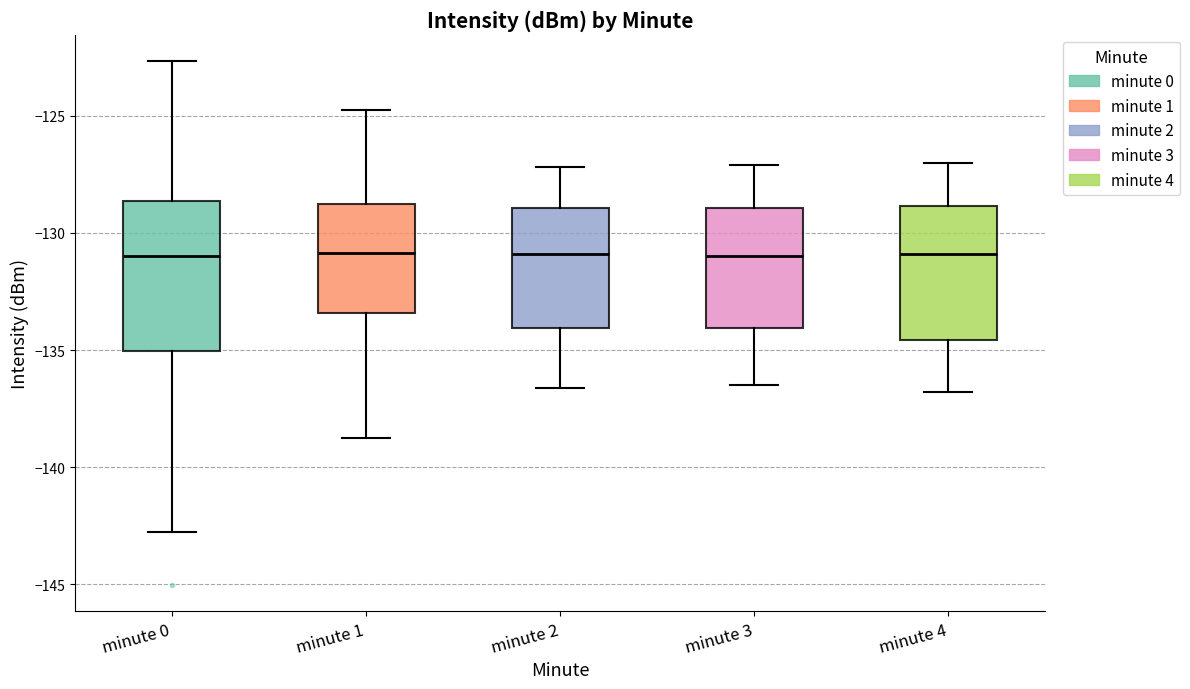

Reading left to right, transcribe this box plot: for each box, give where its median line is, the range the box spans, and where its two whiskers end, as read against the y-axis. The values are not printed on the chart, so give them approximately, as read against the axis.

minute 0: median -131.0, box -135.0 to -128.5, whiskers -142.5 to -122.5
minute 1: median -131.0, box -133.5 to -129.0, whiskers -139.0 to -125.0
minute 2: median -131.0, box -134.0 to -129.0, whiskers -136.5 to -127.0
minute 3: median -131.0, box -134.0 to -129.0, whiskers -136.5 to -127.0
minute 4: median -131.0, box -134.5 to -129.0, whiskers -137.0 to -127.0